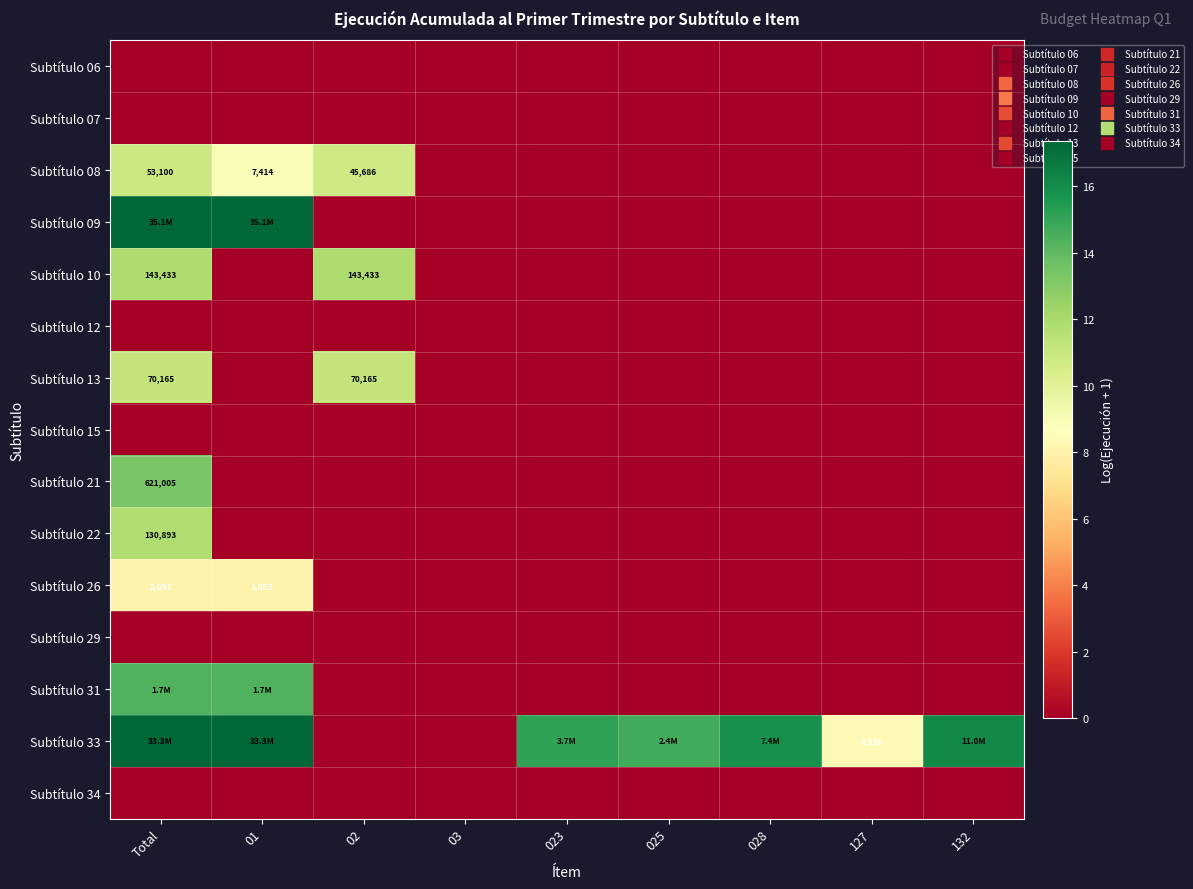

What is the total value across all series at Total?

116.1